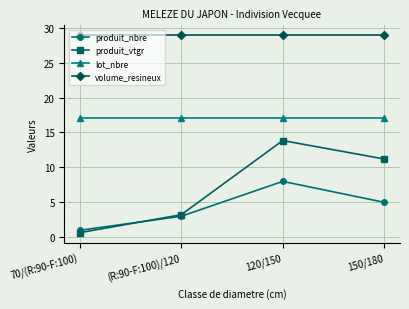

What is the difference between the highest and lowest values at 150/180?

23.9